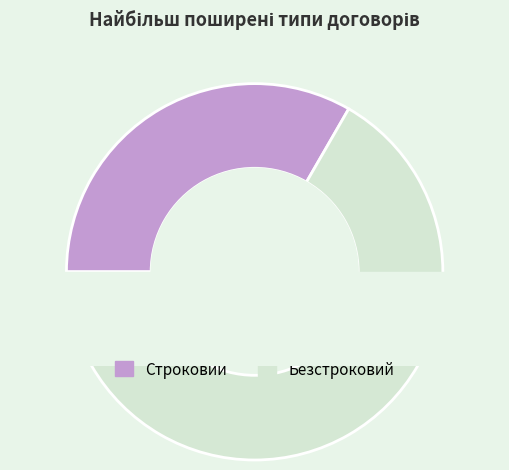

What portion of the pie excludes Безстроковий?

33.3%